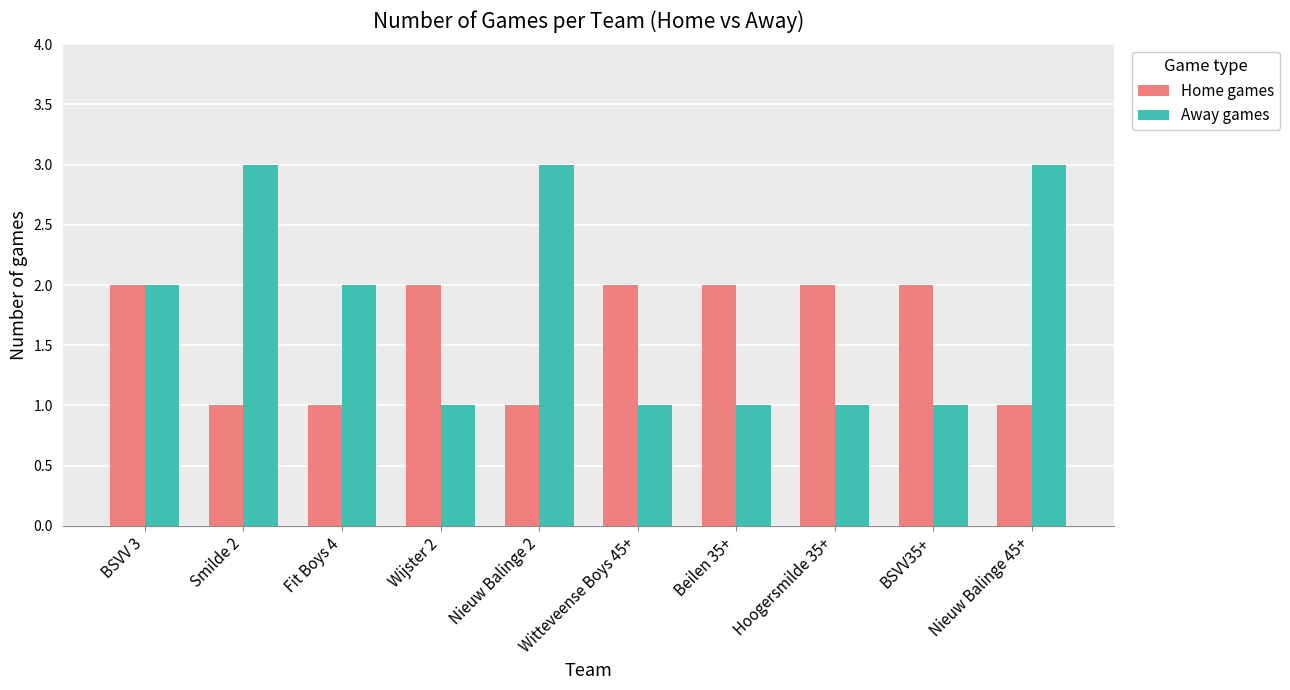

What is the value of the Away games bar at the 10th from the left?

3